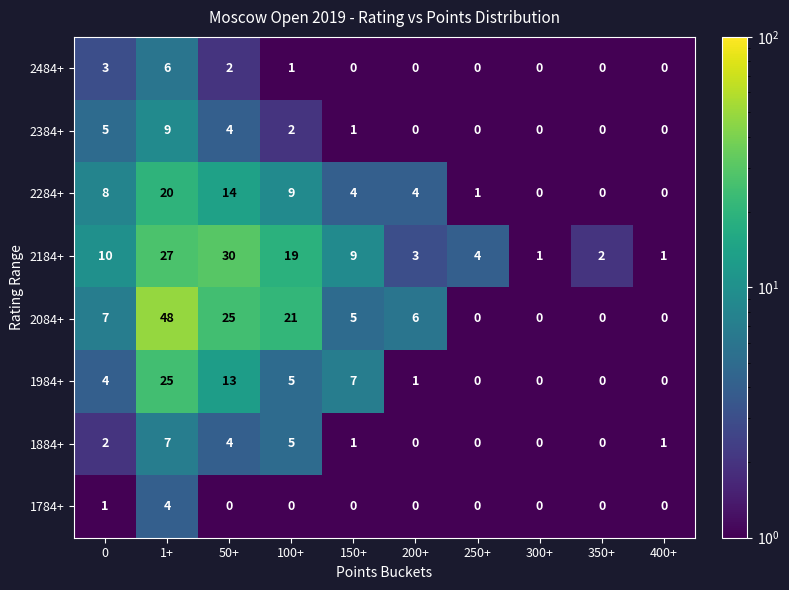

Which series has the widest spread of values?

2084+